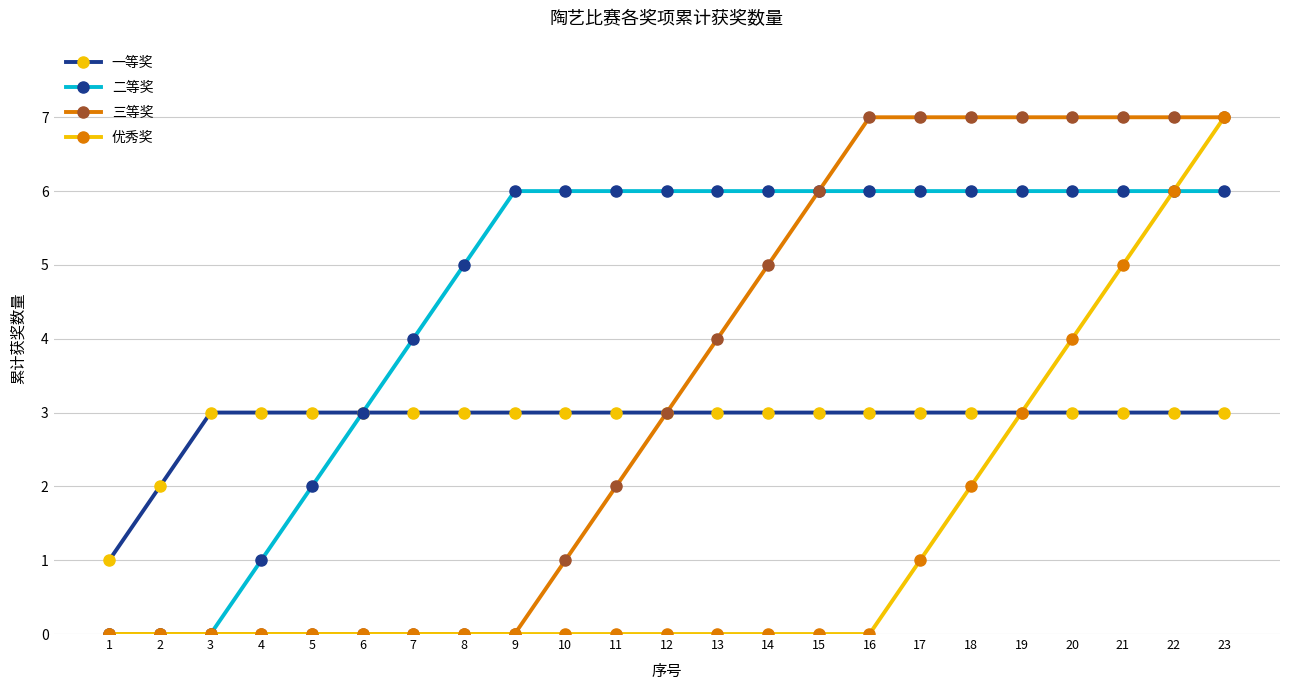

Reading left to right, extract all data points from this chart.

一等奖: 1	2	3	3	3	3	3	3	3	3	3	3	3	3	3	3	3	3	3	3	3	3	3
二等奖: 0	0	0	1	2	3	4	5	6	6	6	6	6	6	6	6	6	6	6	6	6	6	6
三等奖: 0	0	0	0	0	0	0	0	0	1	2	3	4	5	6	7	7	7	7	7	7	7	7
优秀奖: 0	0	0	0	0	0	0	0	0	0	0	0	0	0	0	0	1	2	3	4	5	6	7